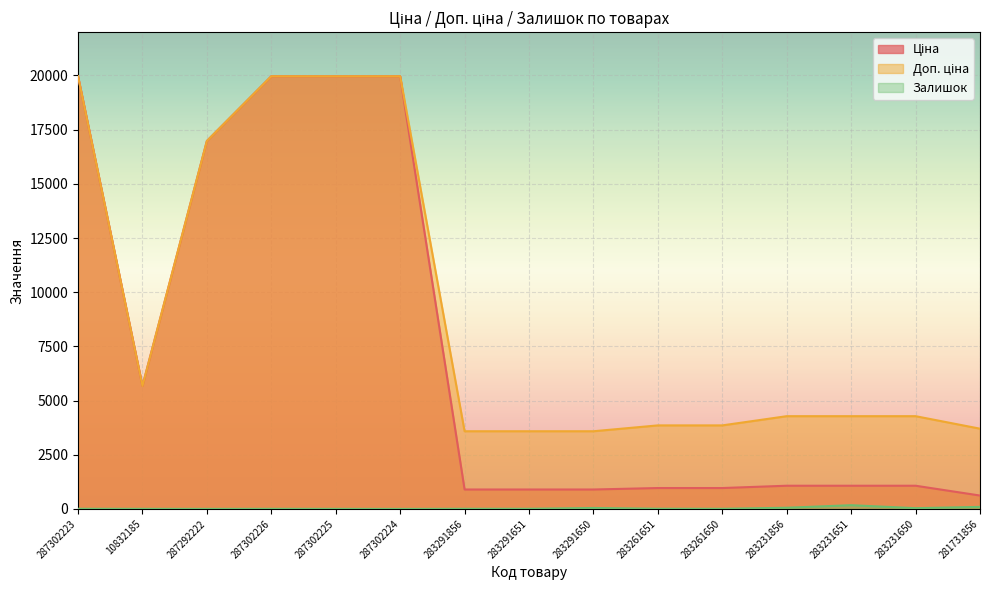

Reading right to left, extract all data points from this chart.

Ціна: 281731856=617.0	283231650=1069.8	283231651=1069.8	283231856=1069.8	283261650=963.5	283261651=963.5	283291650=895.9	283291651=895.9	283291856=895.9	287302224=19964.2	287302225=19964.2	287302226=19964.2	287292222=16976.3	10832185=5673.8	287302223=19964.2
Доп. ціна: 281731856=3701.9	283231650=4279.1	283231651=4279.1	283231856=4279.1	283261650=3854.0	283261651=3854.0	283291650=3583.6	283291651=3583.6	283291856=3583.6	287302224=19964.2	287302225=19964.2	287302226=19964.2	287292222=16976.3	10832185=5673.8	287302223=19964.2
Залишок: 281731856=94.0	283231650=34.0	283231651=172.0	283231856=54.0	283261650=6.0	283261651=9.0	283291650=43.0	283291651=7.0	283291856=7.0	287302224=0.0	287302225=3.0	287302226=5.0	287292222=2.0	10832185=4.0	287302223=7.0